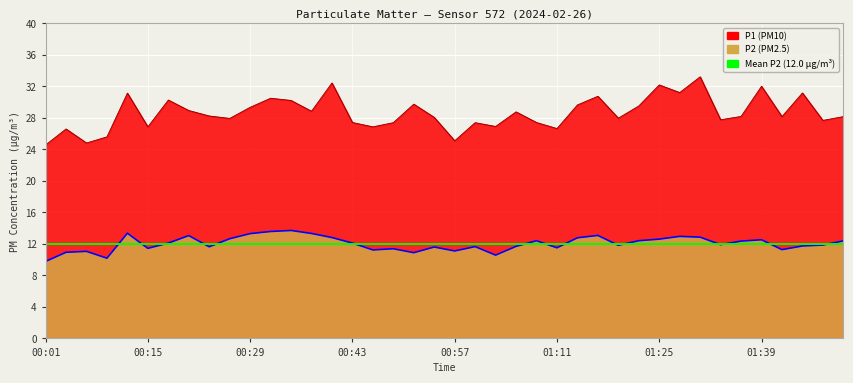

Where does the P1 series first go above 28?

00:13